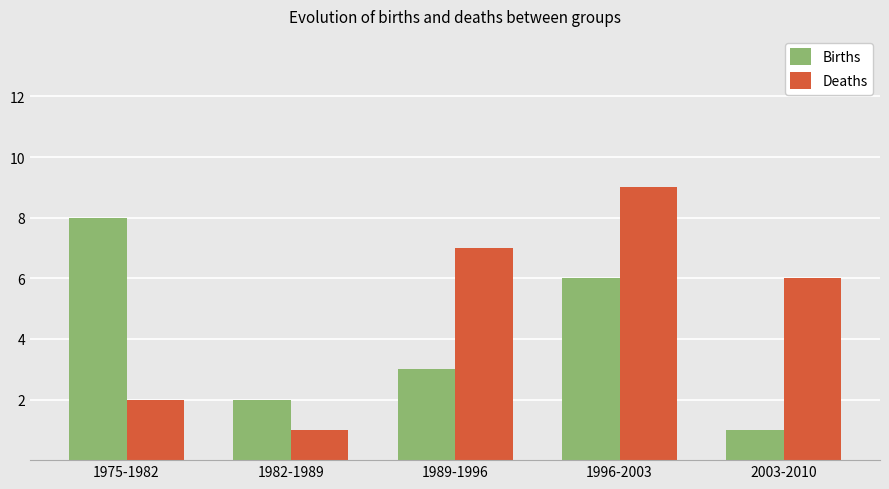

Does the chart contain any negative values?

No